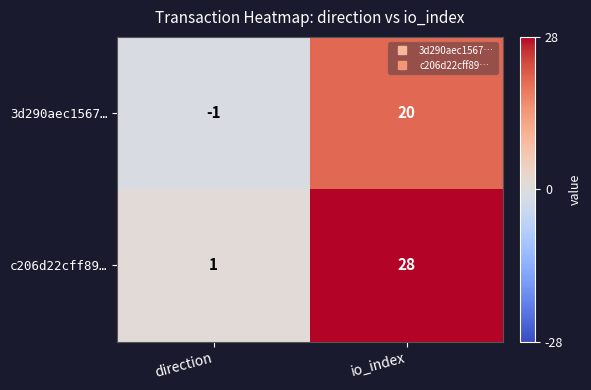

What is the minimum value shown in the chart?

-1